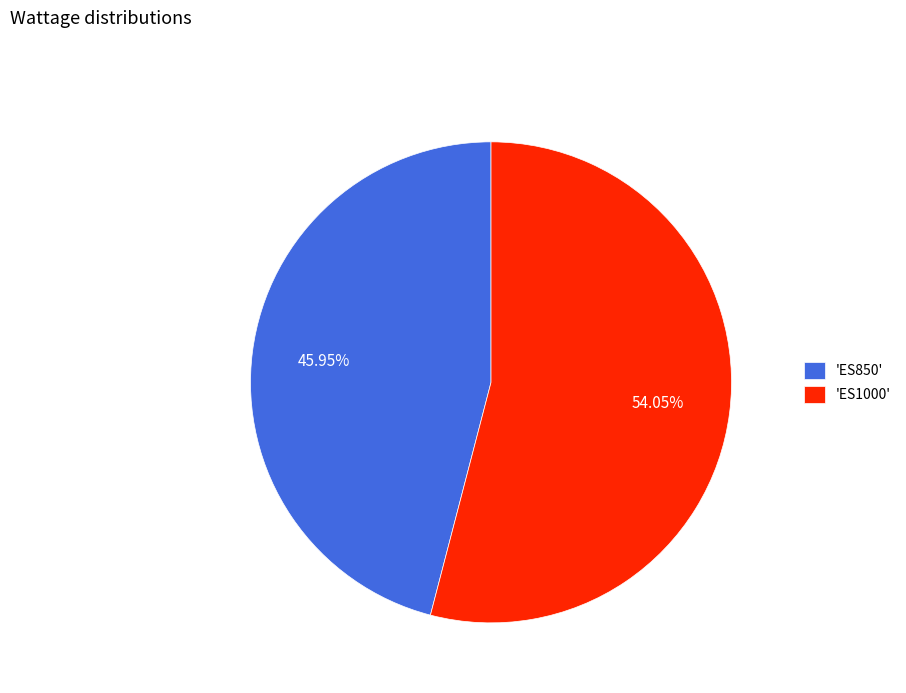

What is the majority slice?

'ES1000'